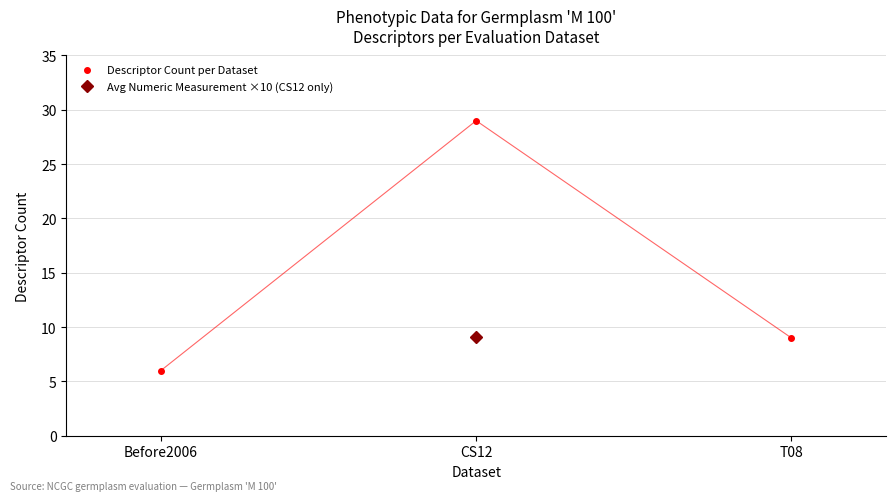

True or false: the data shows 29 at CS12.

True